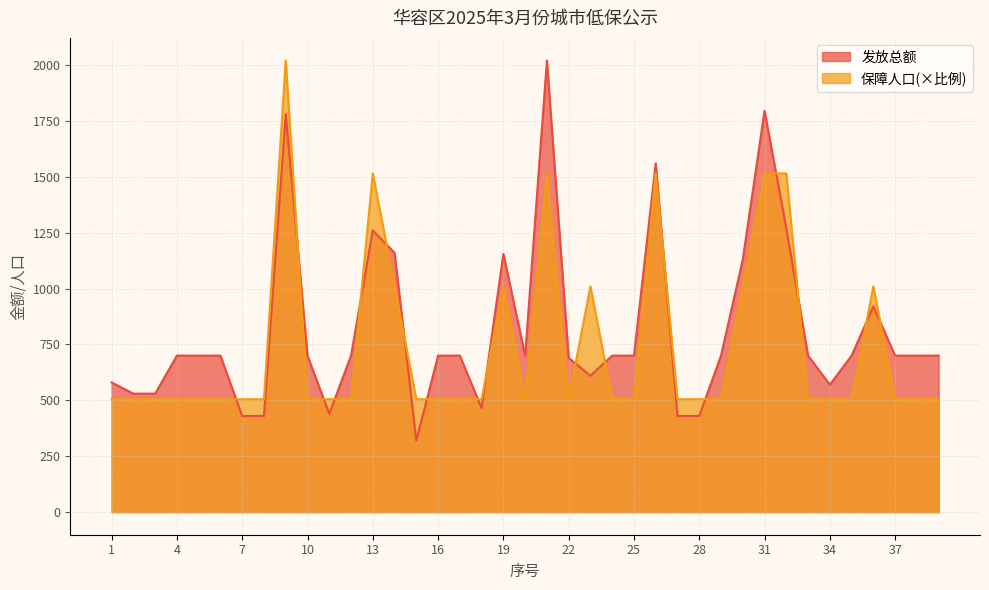

True or false: 保障人口 has a value of 505 at 27.

True